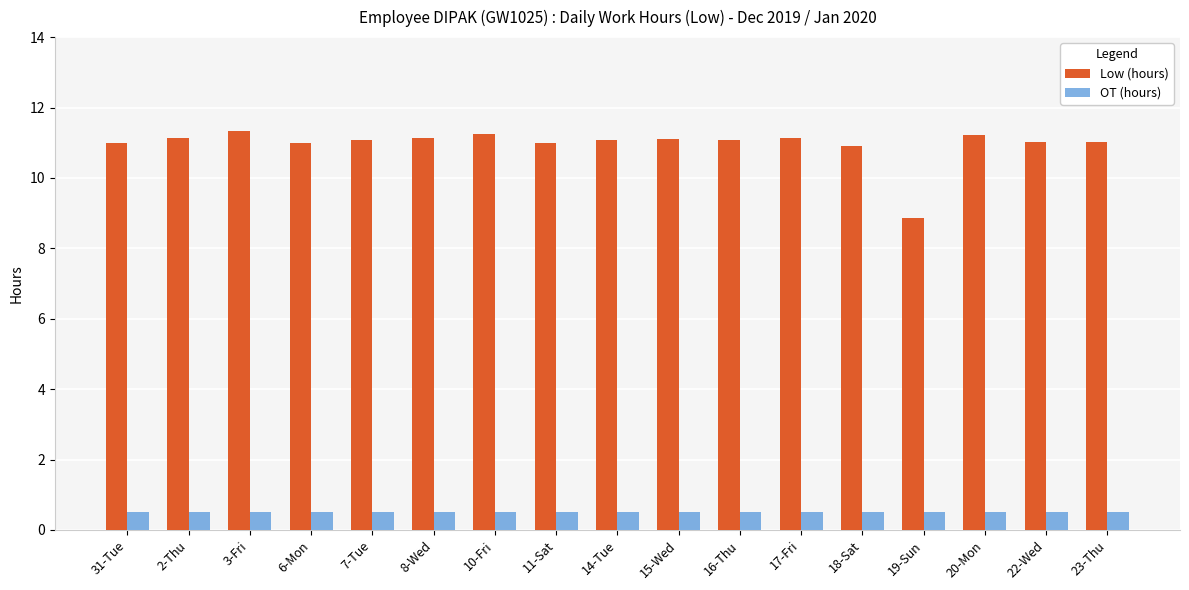

Is it true that OT (hours) equals 0.5 at 20-Mon?

True